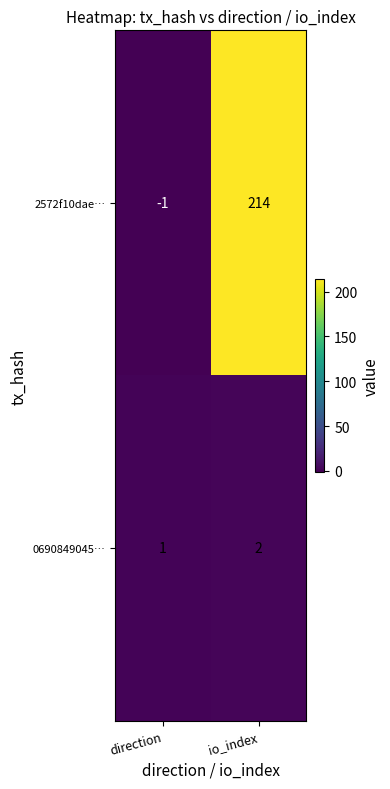

At which category is the sum across all series the highest?

io_index